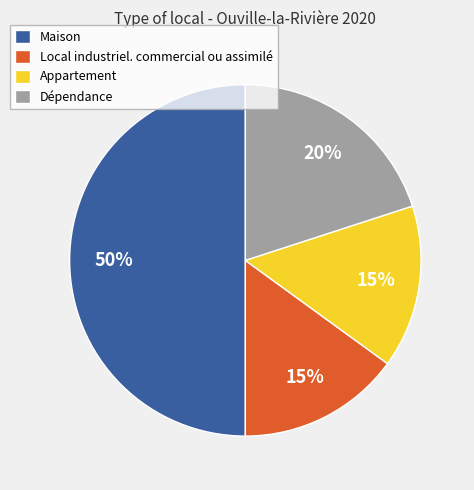

Approximately how many times larger is the value at Local industriel. commercial ou assimilé compared to Maison?

0.3